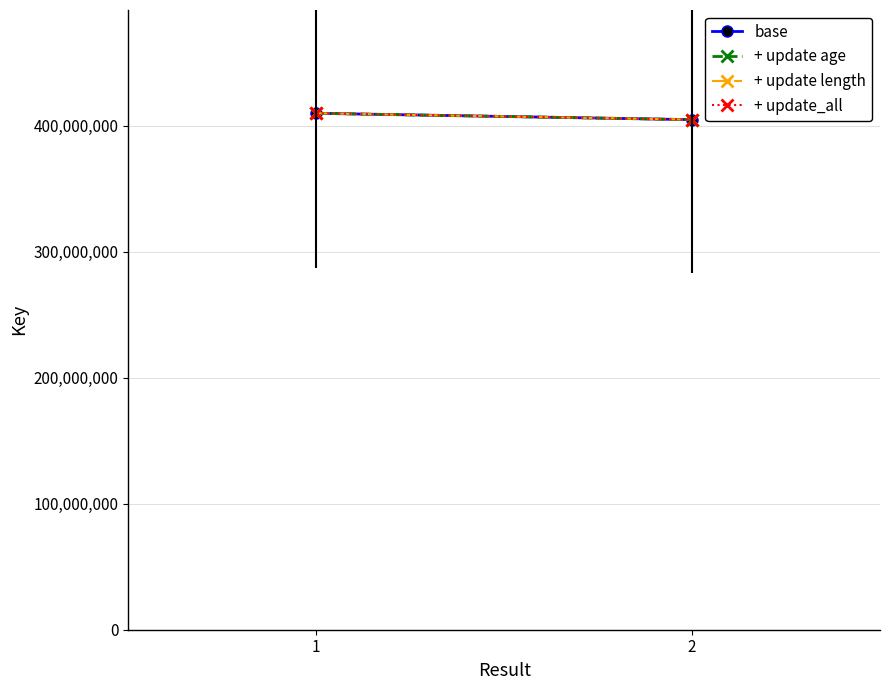

Which series has the largest total across all categories?

base